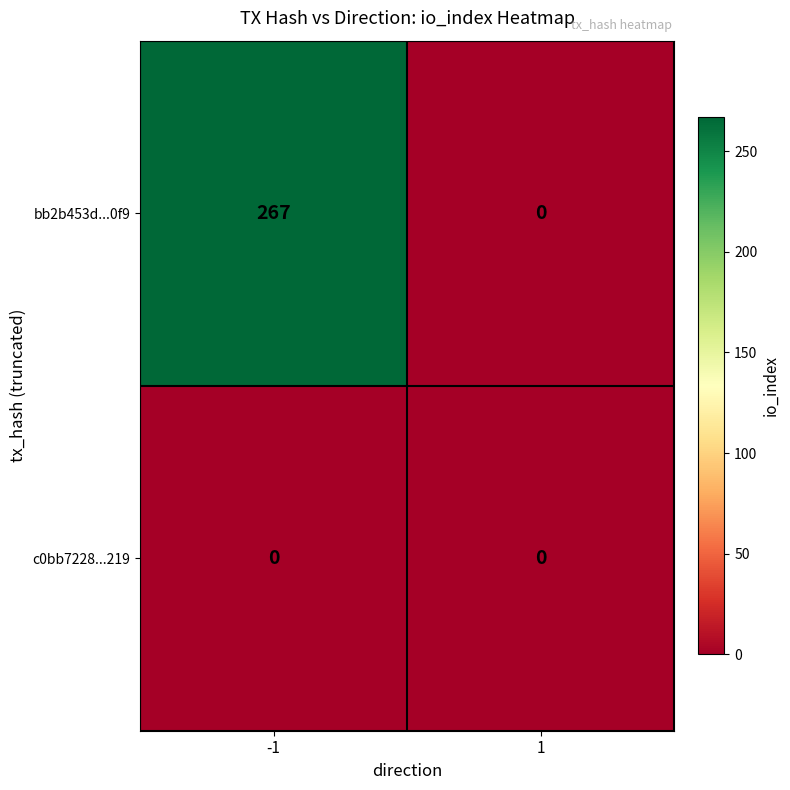

Which series changed the most between -1 and 1?

bb2b453d...0f9